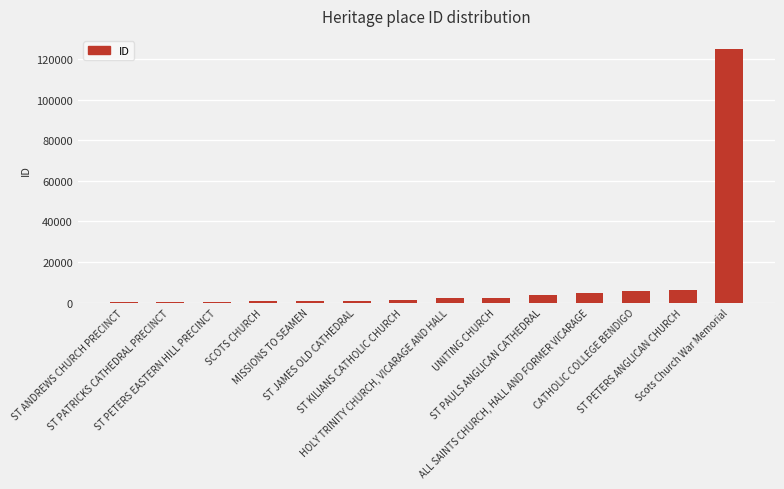

Which label corresponds to the largest value in the chart?

Scots Church War Memorial